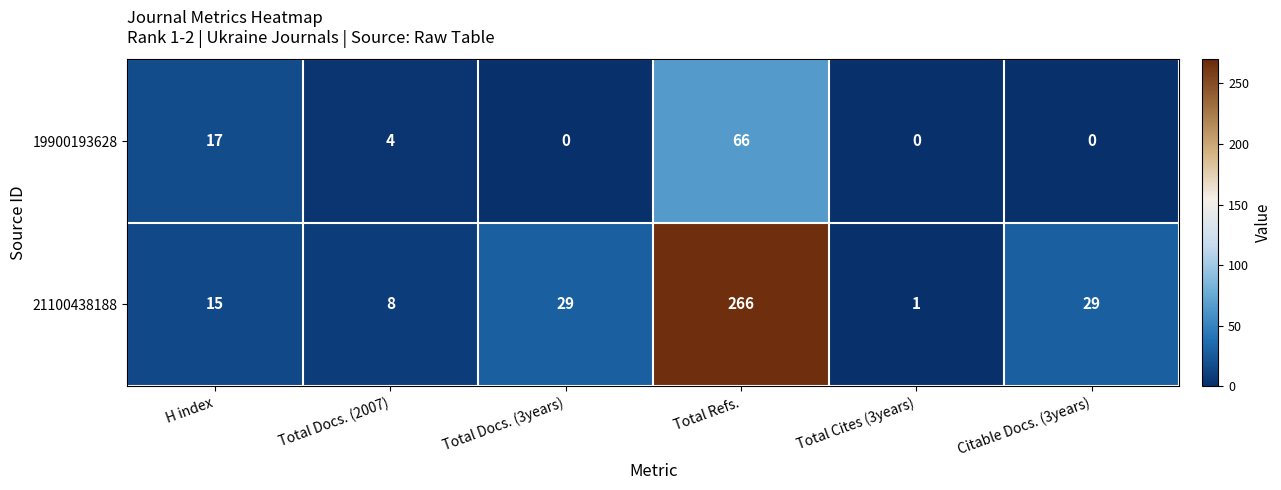

Which series has the largest total across all categories?

21100438188